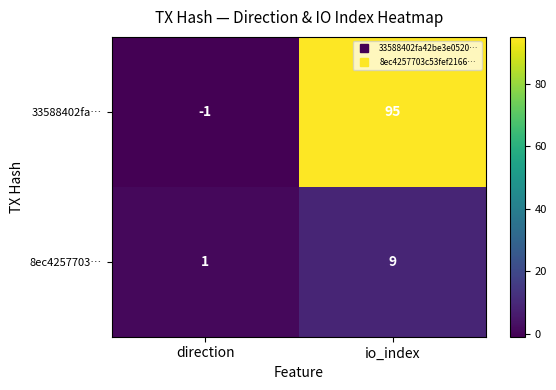

Which series changed the most between direction and io_index?

33588402fa…